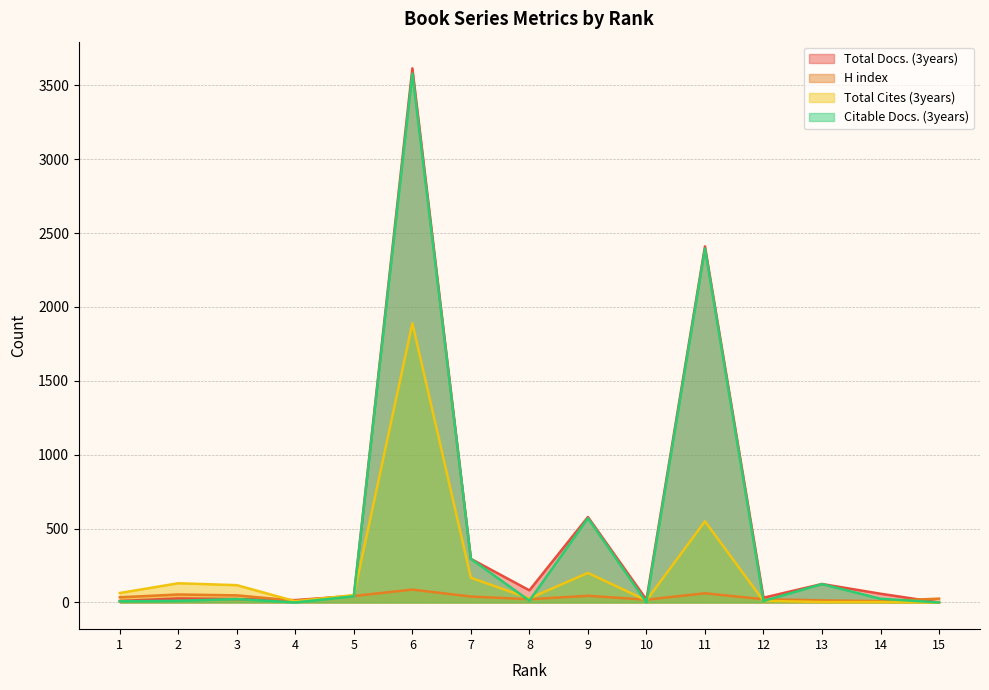

Does the chart have visible grid lines?

Yes